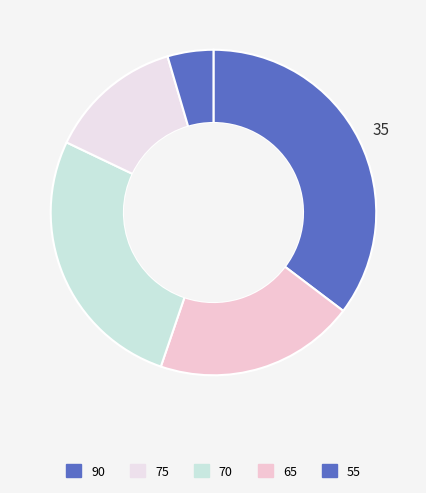

How many segments does this pie chart have?

5